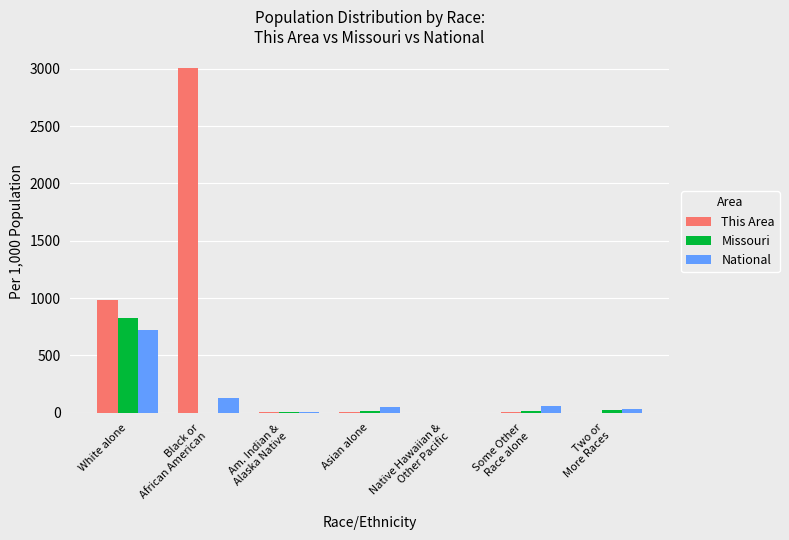

What is the sum of the This Area values at Black or
African American and White alone?

3983.7